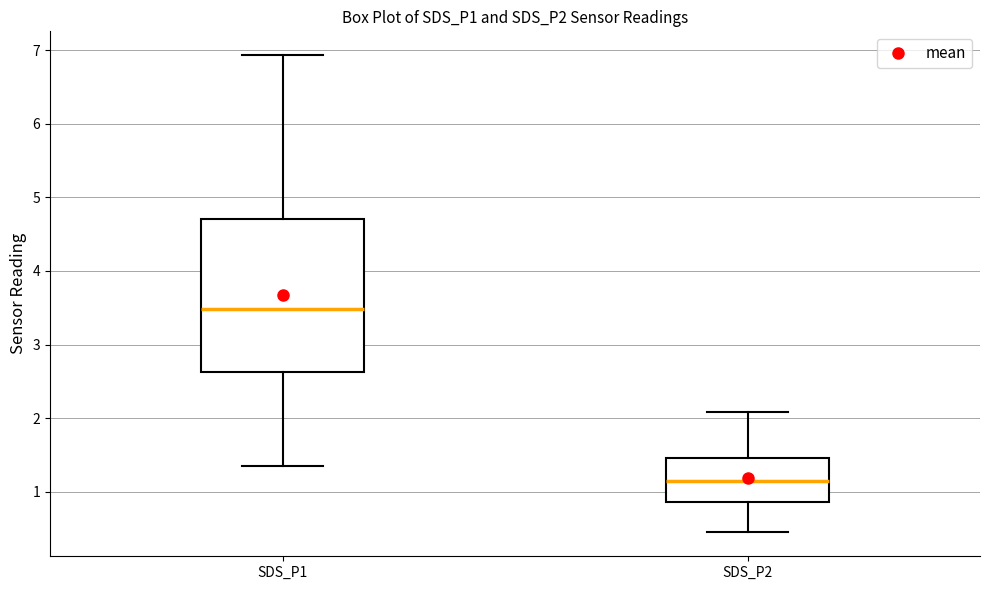

Comparing the boxes themselves (not the whiskers), which one is the tallest?

SDS_P1